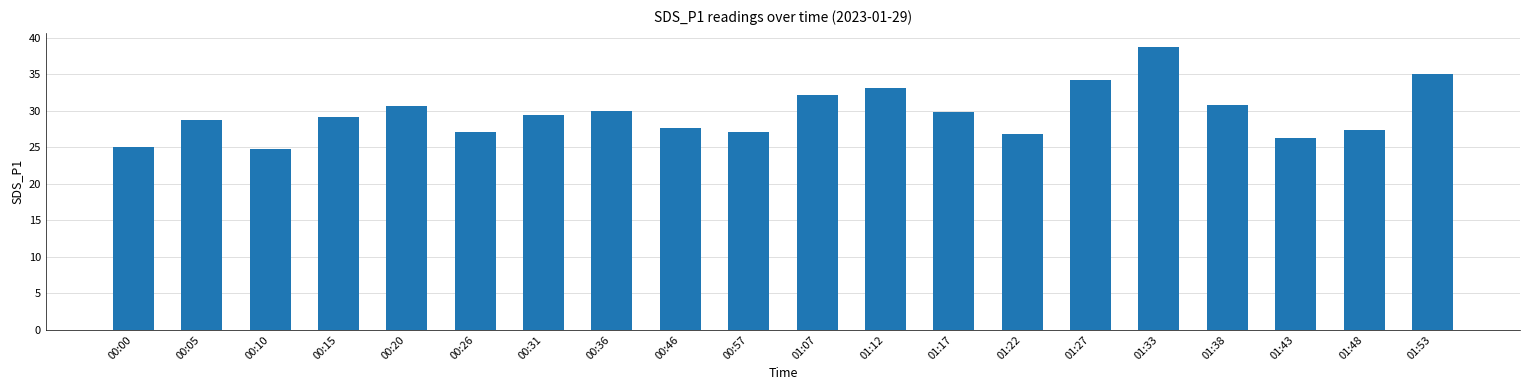

What is the approximate value at 00:10?

24.8